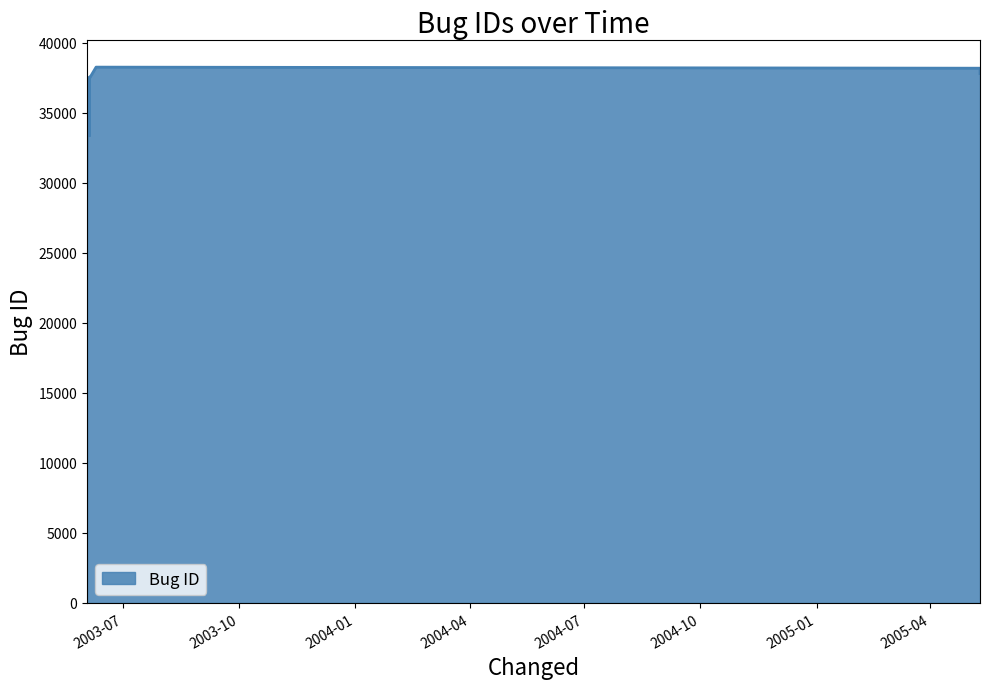

What is the maximum value shown in the chart?

38248